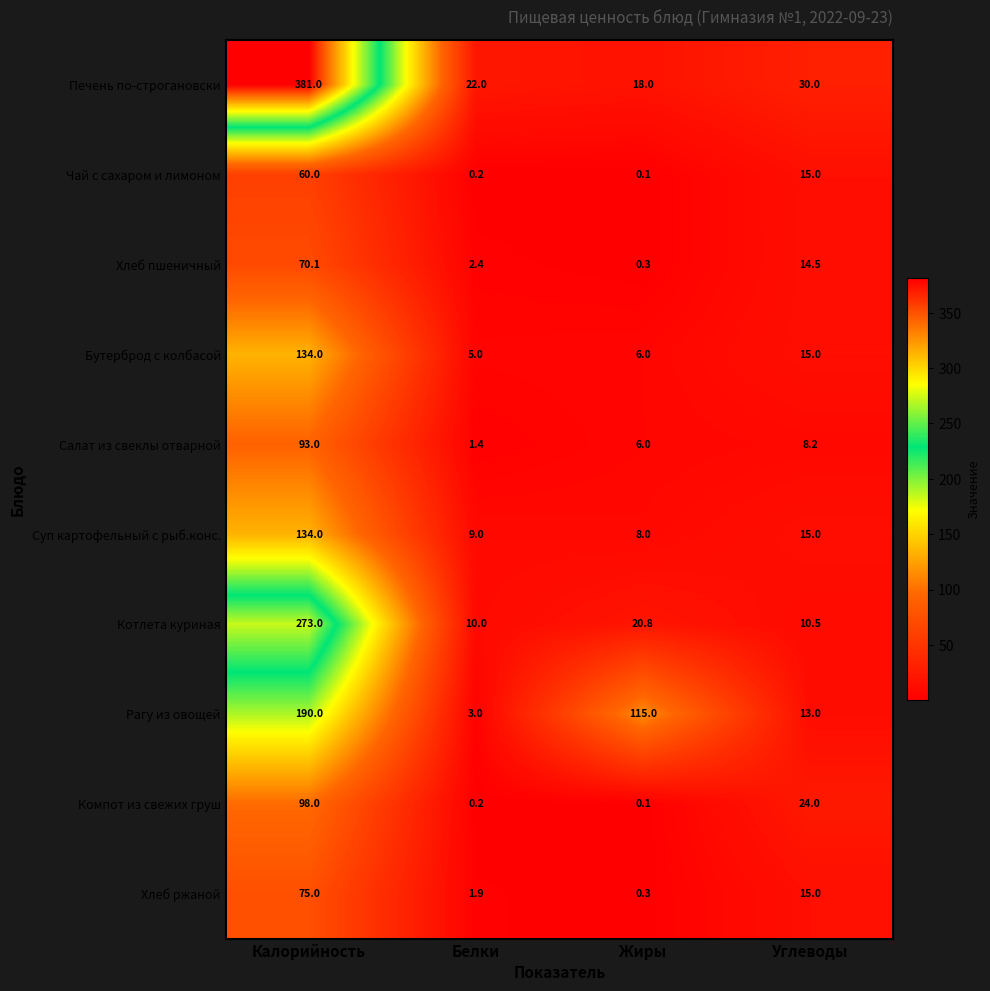

At which label does Хлеб ржаной first exceed 15?

Калорийность